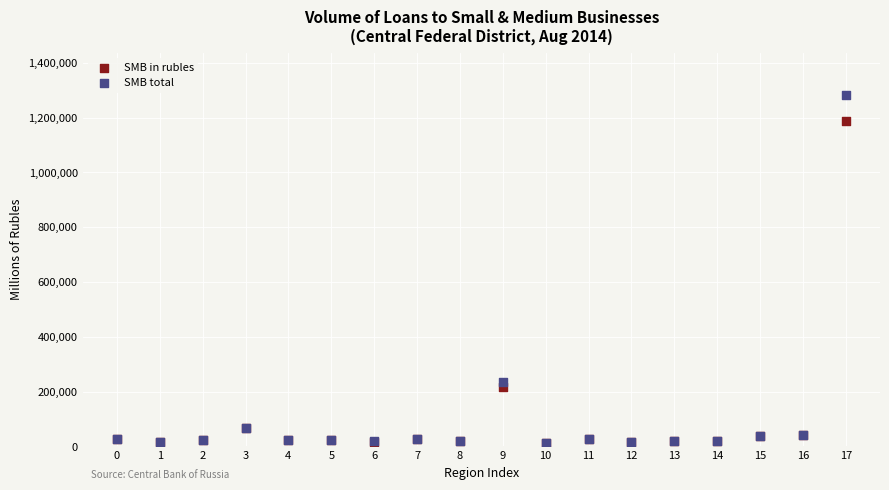

Which series reaches the maximum Y coordinate?

SMB total